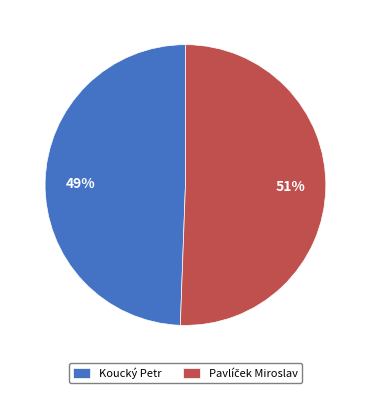

True or false: Koucký Petr accounts for 56% of the total.

False